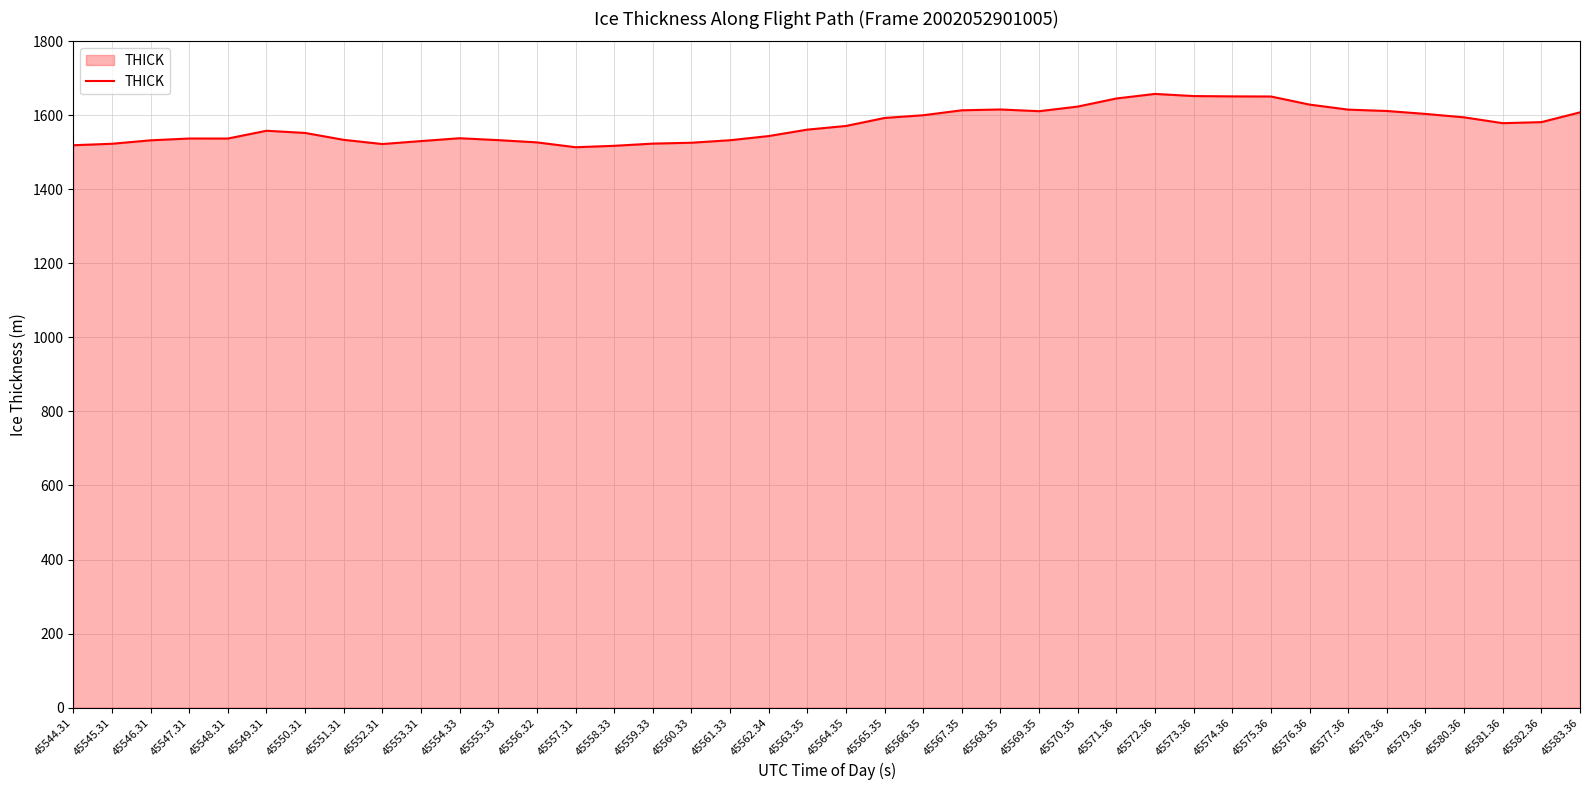

What is the average value?

1574.5